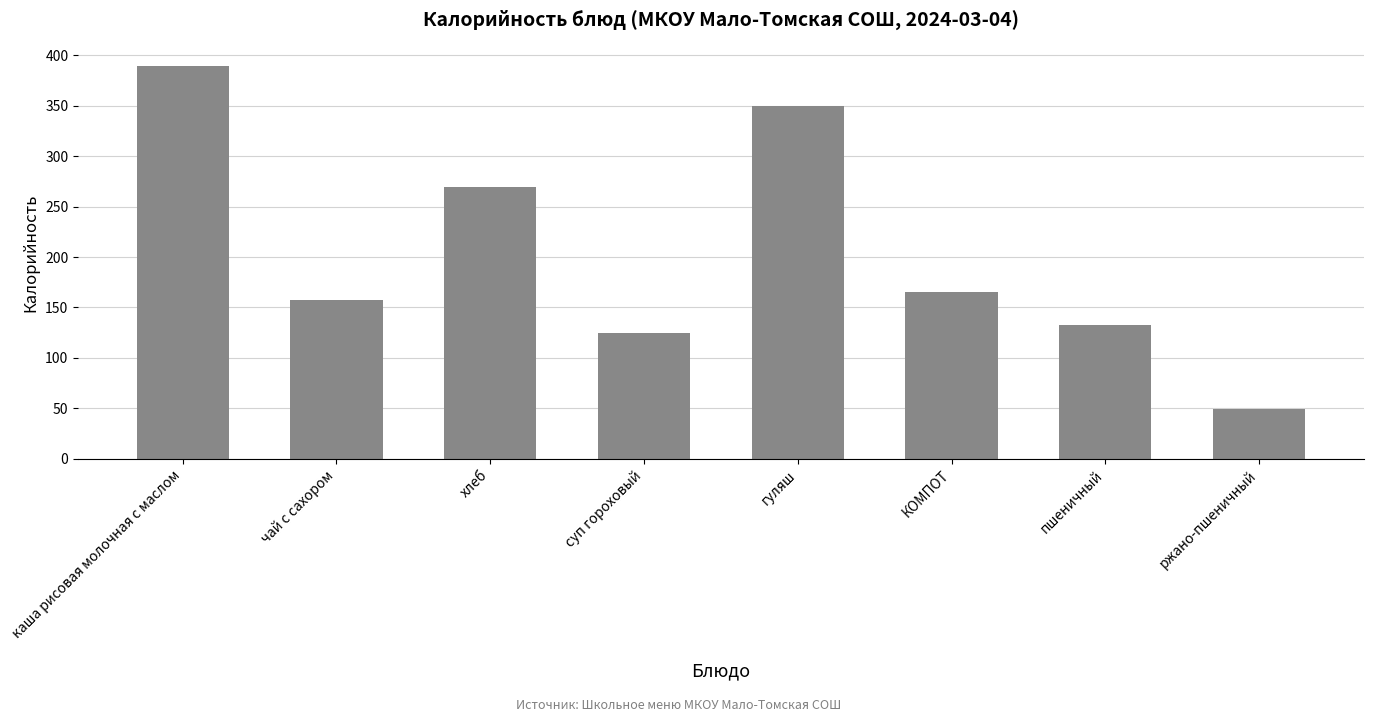

Where is the data nearest to the value 219?

хлеб